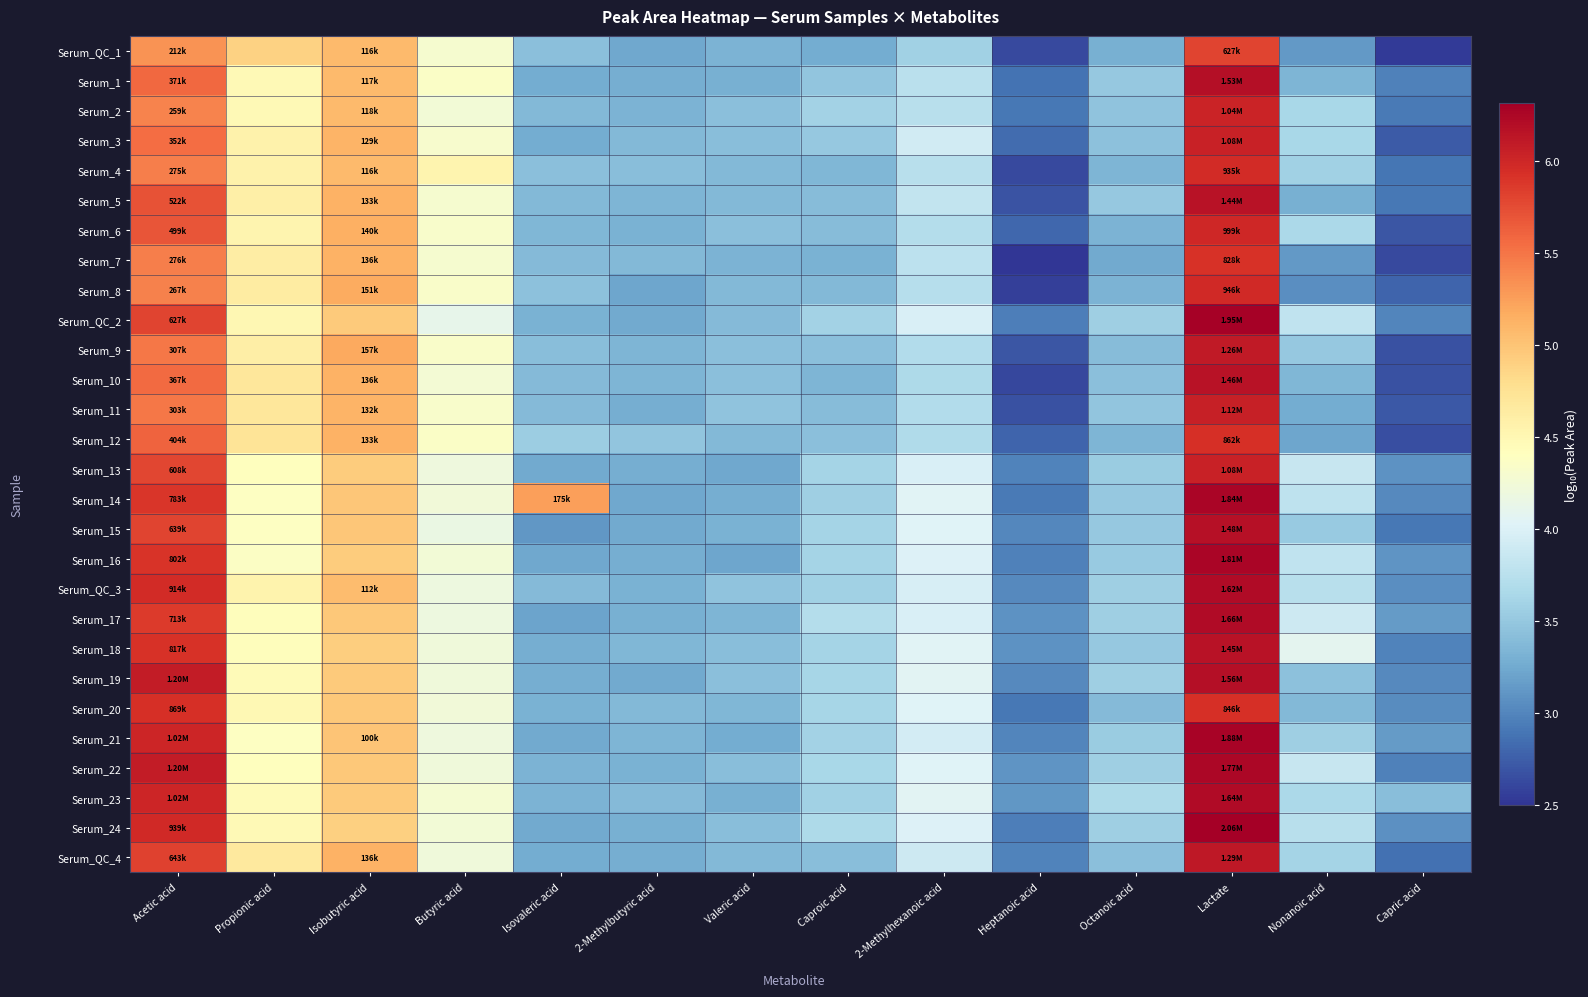

Reading left to right, transcribe all the data shown in this chart.

Serum_QC_1: Acetic acid=5.3	Propionic acid=4.9	Isobutyric acid=5.1	Butyric acid=4.3	Isovaleric acid=3.4	2-Methylbutyric acid=3.2	Valeric acid=3.3	Caproic acid=3.3	2-Methylhexanoic acid=3.6	Heptanoic acid=2.6	Octanoic acid=3.3	Lactate=5.8	Nonanoic acid=3.1	Capric acid=2.5
Serum_1: Acetic acid=5.6	Propionic acid=4.5	Isobutyric acid=5.1	Butyric acid=4.4	Isovaleric acid=3.3	2-Methylbutyric acid=3.3	Valeric acid=3.3	Caproic acid=3.5	2-Methylhexanoic acid=3.8	Heptanoic acid=2.9	Octanoic acid=3.5	Lactate=6.2	Nonanoic acid=3.3	Capric acid=3.0
Serum_2: Acetic acid=5.4	Propionic acid=4.5	Isobutyric acid=5.1	Butyric acid=4.2	Isovaleric acid=3.4	2-Methylbutyric acid=3.3	Valeric acid=3.4	Caproic acid=3.6	2-Methylhexanoic acid=3.8	Heptanoic acid=2.9	Octanoic acid=3.5	Lactate=6.0	Nonanoic acid=3.6	Capric acid=2.9
Serum_3: Acetic acid=5.5	Propionic acid=4.6	Isobutyric acid=5.1	Butyric acid=4.3	Isovaleric acid=3.3	2-Methylbutyric acid=3.4	Valeric acid=3.4	Caproic acid=3.5	2-Methylhexanoic acid=3.9	Heptanoic acid=2.8	Octanoic acid=3.4	Lactate=6.0	Nonanoic acid=3.6	Capric acid=2.7
Serum_4: Acetic acid=5.4	Propionic acid=4.6	Isobutyric acid=5.1	Butyric acid=4.5	Isovaleric acid=3.4	2-Methylbutyric acid=3.4	Valeric acid=3.4	Caproic acid=3.4	2-Methylhexanoic acid=3.7	Heptanoic acid=2.6	Octanoic acid=3.3	Lactate=6.0	Nonanoic acid=3.6	Capric acid=2.9
Serum_5: Acetic acid=5.7	Propionic acid=4.6	Isobutyric acid=5.1	Butyric acid=4.3	Isovaleric acid=3.4	2-Methylbutyric acid=3.3	Valeric acid=3.4	Caproic acid=3.4	2-Methylhexanoic acid=3.8	Heptanoic acid=2.7	Octanoic acid=3.5	Lactate=6.2	Nonanoic acid=3.3	Capric acid=2.9
Serum_6: Acetic acid=5.7	Propionic acid=4.5	Isobutyric acid=5.1	Butyric acid=4.3	Isovaleric acid=3.4	2-Methylbutyric acid=3.3	Valeric acid=3.4	Caproic acid=3.4	2-Methylhexanoic acid=3.7	Heptanoic acid=2.8	Octanoic acid=3.3	Lactate=6.0	Nonanoic acid=3.6	Capric acid=2.7
Serum_7: Acetic acid=5.4	Propionic acid=4.6	Isobutyric acid=5.1	Butyric acid=4.3	Isovaleric acid=3.4	2-Methylbutyric acid=3.4	Valeric acid=3.3	Caproic acid=3.3	2-Methylhexanoic acid=3.8	Heptanoic acid=2.5	Octanoic acid=3.3	Lactate=5.9	Nonanoic acid=3.1	Capric acid=2.6
Serum_8: Acetic acid=5.4	Propionic acid=4.6	Isobutyric acid=5.2	Butyric acid=4.3	Isovaleric acid=3.4	2-Methylbutyric acid=3.2	Valeric acid=3.4	Caproic acid=3.4	2-Methylhexanoic acid=3.7	Heptanoic acid=2.6	Octanoic acid=3.3	Lactate=6.0	Nonanoic acid=3.1	Capric acid=2.8
Serum_QC_2: Acetic acid=5.8	Propionic acid=4.5	Isobutyric acid=4.9	Butyric acid=4.1	Isovaleric acid=3.3	2-Methylbutyric acid=3.2	Valeric acid=3.4	Caproic acid=3.6	2-Methylhexanoic acid=4.0	Heptanoic acid=3.0	Octanoic acid=3.6	Lactate=6.3	Nonanoic acid=3.8	Capric acid=3.0
Serum_9: Acetic acid=5.5	Propionic acid=4.6	Isobutyric acid=5.2	Butyric acid=4.3	Isovaleric acid=3.4	2-Methylbutyric acid=3.3	Valeric acid=3.4	Caproic acid=3.4	2-Methylhexanoic acid=3.7	Heptanoic acid=2.7	Octanoic acid=3.4	Lactate=6.1	Nonanoic acid=3.5	Capric acid=2.7
Serum_10: Acetic acid=5.6	Propionic acid=4.7	Isobutyric acid=5.1	Butyric acid=4.3	Isovaleric acid=3.4	2-Methylbutyric acid=3.3	Valeric acid=3.4	Caproic acid=3.3	2-Methylhexanoic acid=3.7	Heptanoic acid=2.6	Octanoic acid=3.4	Lactate=6.2	Nonanoic acid=3.4	Capric acid=2.7
Serum_11: Acetic acid=5.5	Propionic acid=4.7	Isobutyric acid=5.1	Butyric acid=4.3	Isovaleric acid=3.4	2-Methylbutyric acid=3.3	Valeric acid=3.5	Caproic acid=3.4	2-Methylhexanoic acid=3.7	Heptanoic acid=2.7	Octanoic acid=3.5	Lactate=6.0	Nonanoic acid=3.3	Capric acid=2.7
Serum_12: Acetic acid=5.6	Propionic acid=4.7	Isobutyric acid=5.1	Butyric acid=4.3	Isovaleric acid=3.6	2-Methylbutyric acid=3.5	Valeric acid=3.4	Caproic acid=3.4	2-Methylhexanoic acid=3.7	Heptanoic acid=2.8	Octanoic acid=3.3	Lactate=5.9	Nonanoic acid=3.2	Capric acid=2.7
Serum_13: Acetic acid=5.8	Propionic acid=4.4	Isobutyric acid=4.9	Butyric acid=4.2	Isovaleric acid=3.2	2-Methylbutyric acid=3.3	Valeric acid=3.2	Caproic acid=3.6	2-Methylhexanoic acid=4.0	Heptanoic acid=3.0	Octanoic acid=3.5	Lactate=6.0	Nonanoic acid=3.8	Capric acid=3.1
Serum_14: Acetic acid=5.9	Propionic acid=4.4	Isobutyric acid=5.0	Butyric acid=4.2	Isovaleric acid=5.2	2-Methylbutyric acid=3.2	Valeric acid=3.3	Caproic acid=3.6	2-Methylhexanoic acid=4.0	Heptanoic acid=2.9	Octanoic acid=3.5	Lactate=6.3	Nonanoic acid=3.8	Capric acid=3.0
Serum_15: Acetic acid=5.8	Propionic acid=4.4	Isobutyric acid=5.0	Butyric acid=4.2	Isovaleric acid=3.1	2-Methylbutyric acid=3.3	Valeric acid=3.3	Caproic acid=3.6	2-Methylhexanoic acid=4.0	Heptanoic acid=3.0	Octanoic acid=3.5	Lactate=6.2	Nonanoic acid=3.5	Capric acid=2.9
Serum_16: Acetic acid=5.9	Propionic acid=4.4	Isobutyric acid=4.9	Butyric acid=4.3	Isovaleric acid=3.2	2-Methylbutyric acid=3.3	Valeric acid=3.2	Caproic acid=3.6	2-Methylhexanoic acid=4.0	Heptanoic acid=3.0	Octanoic acid=3.5	Lactate=6.3	Nonanoic acid=3.8	Capric acid=3.1
Serum_QC_3: Acetic acid=6.0	Propionic acid=4.5	Isobutyric acid=5.0	Butyric acid=4.2	Isovaleric acid=3.4	2-Methylbutyric acid=3.3	Valeric acid=3.5	Caproic acid=3.6	2-Methylhexanoic acid=4.0	Heptanoic acid=3.0	Octanoic acid=3.6	Lactate=6.2	Nonanoic acid=3.7	Capric acid=3.1
Serum_17: Acetic acid=5.9	Propionic acid=4.4	Isobutyric acid=5.0	Butyric acid=4.2	Isovaleric acid=3.2	2-Methylbutyric acid=3.3	Valeric acid=3.3	Caproic acid=3.7	2-Methylhexanoic acid=4.0	Heptanoic acid=3.1	Octanoic acid=3.6	Lactate=6.2	Nonanoic acid=3.9	Capric acid=3.1
Serum_18: Acetic acid=5.9	Propionic acid=4.4	Isobutyric acid=4.9	Butyric acid=4.2	Isovaleric acid=3.3	2-Methylbutyric acid=3.4	Valeric acid=3.4	Caproic acid=3.6	2-Methylhexanoic acid=4.0	Heptanoic acid=3.1	Octanoic acid=3.5	Lactate=6.2	Nonanoic acid=4.1	Capric acid=3.0
Serum_19: Acetic acid=6.1	Propionic acid=4.5	Isobutyric acid=5.0	Butyric acid=4.2	Isovaleric acid=3.3	2-Methylbutyric acid=3.2	Valeric acid=3.4	Caproic acid=3.6	2-Methylhexanoic acid=4.1	Heptanoic acid=3.0	Octanoic acid=3.6	Lactate=6.2	Nonanoic acid=3.4	Capric acid=3.0
Serum_20: Acetic acid=5.9	Propionic acid=4.5	Isobutyric acid=5.0	Butyric acid=4.2	Isovaleric acid=3.3	2-Methylbutyric acid=3.4	Valeric acid=3.4	Caproic acid=3.6	2-Methylhexanoic acid=4.0	Heptanoic acid=2.9	Octanoic acid=3.4	Lactate=5.9	Nonanoic acid=3.4	Capric acid=3.0
Serum_21: Acetic acid=6.0	Propionic acid=4.4	Isobutyric acid=5.0	Butyric acid=4.2	Isovaleric acid=3.2	2-Methylbutyric acid=3.3	Valeric acid=3.3	Caproic acid=3.6	2-Methylhexanoic acid=3.9	Heptanoic acid=3.0	Octanoic acid=3.5	Lactate=6.3	Nonanoic acid=3.6	Capric acid=3.1
Serum_22: Acetic acid=6.1	Propionic acid=4.4	Isobutyric acid=5.0	Butyric acid=4.2	Isovaleric acid=3.3	2-Methylbutyric acid=3.3	Valeric acid=3.4	Caproic acid=3.6	2-Methylhexanoic acid=4.0	Heptanoic acid=3.1	Octanoic acid=3.6	Lactate=6.2	Nonanoic acid=3.8	Capric acid=3.0
Serum_23: Acetic acid=6.0	Propionic acid=4.5	Isobutyric acid=4.9	Butyric acid=4.3	Isovaleric acid=3.3	2-Methylbutyric acid=3.4	Valeric acid=3.3	Caproic acid=3.6	2-Methylhexanoic acid=4.1	Heptanoic acid=3.1	Octanoic acid=3.7	Lactate=6.2	Nonanoic acid=3.7	Capric acid=3.4
Serum_24: Acetic acid=6.0	Propionic acid=4.5	Isobutyric acid=4.9	Butyric acid=4.3	Isovaleric acid=3.2	2-Methylbutyric acid=3.3	Valeric acid=3.4	Caproic acid=3.7	2-Methylhexanoic acid=4.0	Heptanoic acid=3.0	Octanoic acid=3.6	Lactate=6.3	Nonanoic acid=3.7	Capric acid=3.1
Serum_QC_4: Acetic acid=5.8	Propionic acid=4.7	Isobutyric acid=5.1	Butyric acid=4.2	Isovaleric acid=3.3	2-Methylbutyric acid=3.3	Valeric acid=3.4	Caproic acid=3.4	2-Methylhexanoic acid=3.9	Heptanoic acid=3.0	Octanoic acid=3.4	Lactate=6.1	Nonanoic acid=3.6	Capric acid=2.9